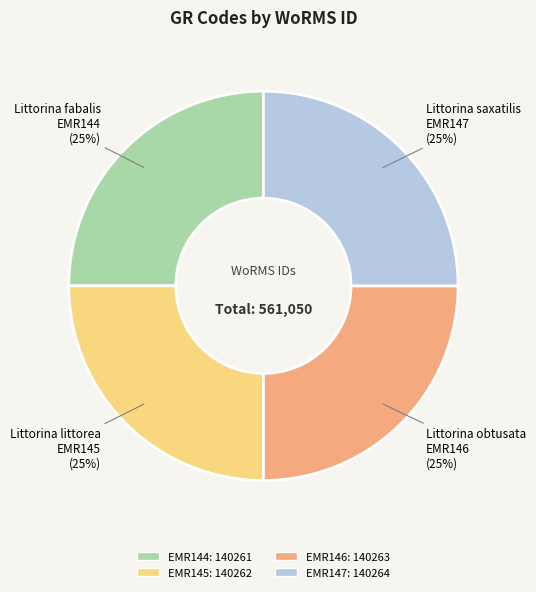

To the nearest percent, what is the combined percentage of EMR146 and EMR145?

50%